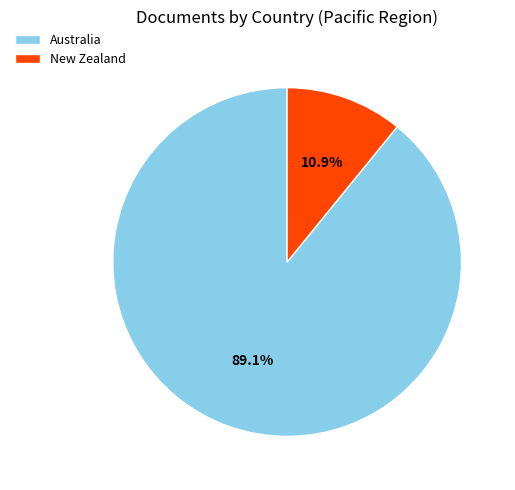

What is the ratio of the value at New Zealand to the value at Australia?

0.1